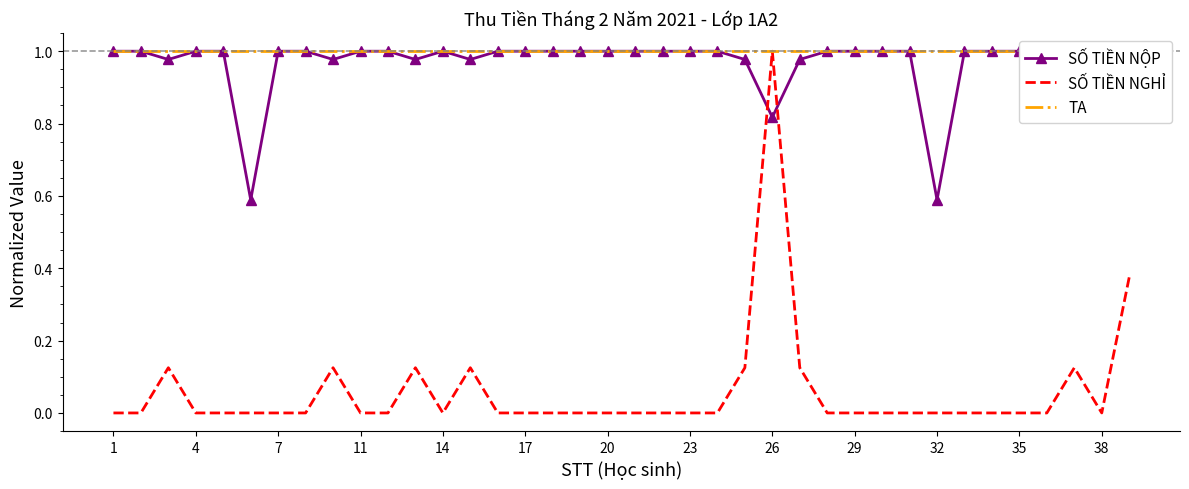

True or false: SỐ TIỀN NGHỈ has a value of 0.4 at 23.

False